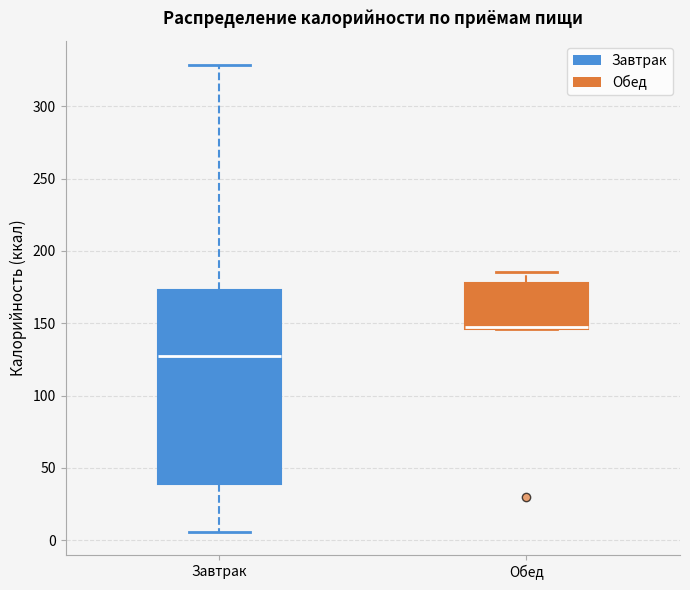

Reading left to right, read every box against the y-axis: the position of its median line, the range the box covers, and the ends of its whiskers. The values are not printed on the chart, so give them approximately, as read against the axis.

Завтрак: median 125, box 40 to 175, whiskers 5 to 330
Обед: median 145 (drawn on the box's lower edge), box 145 to 180, whiskers 145 to 185